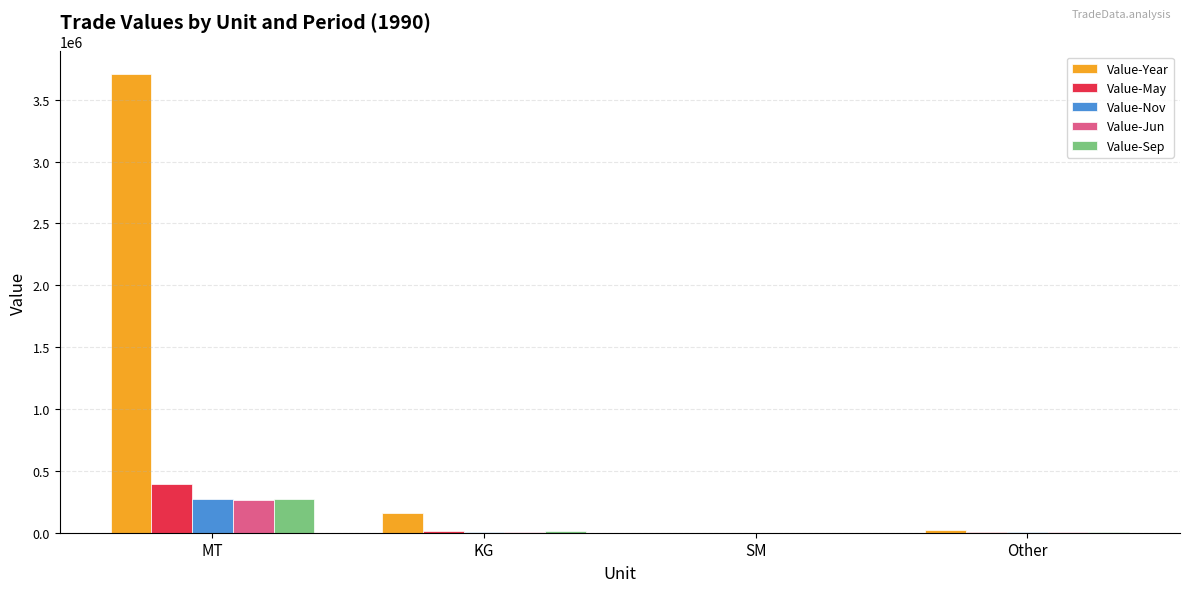

What is the maximum value for Value-Year?

3705342